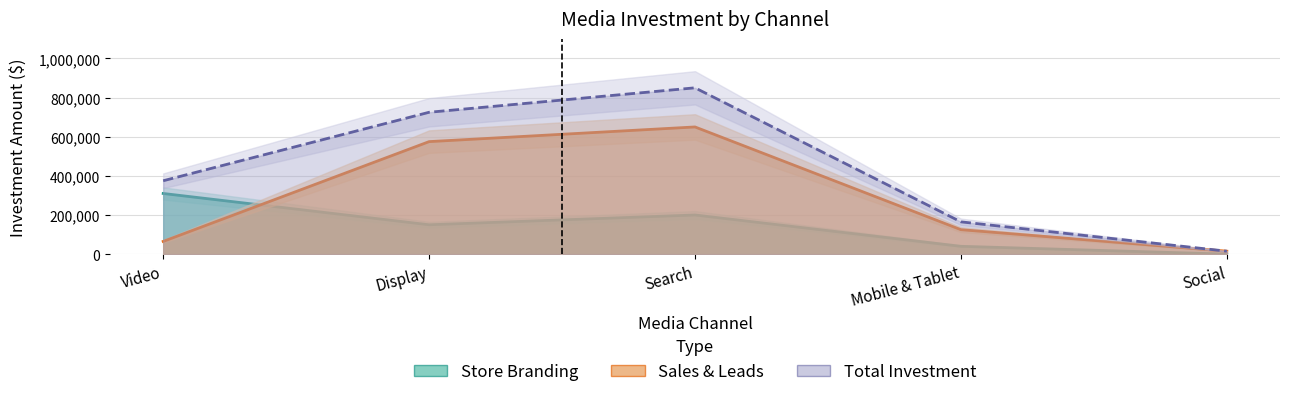

What is the label of the 1st point from the left?

Video